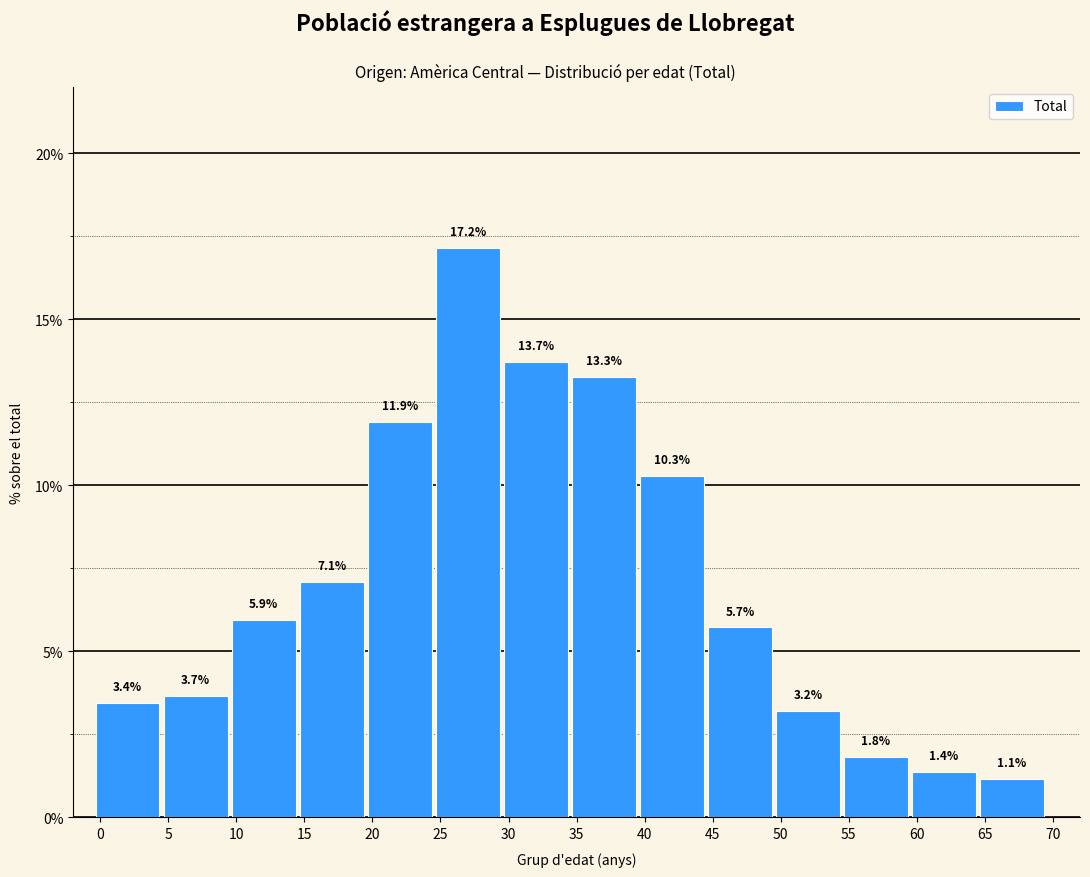

Reading left to right, what are all the values shown in this chart?

3.4	3.7	5.9	7.1	11.9	17.2	13.7	13.3	10.3	5.7	3.2	1.8	1.4	1.1